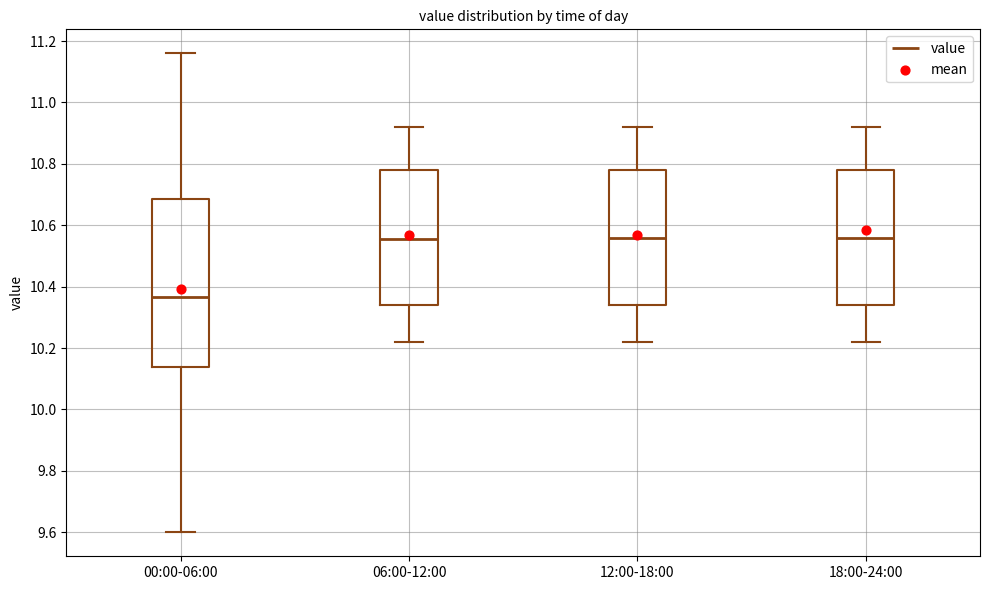

Where does the median line of the box for 06:00-12:00 sit on the y-axis? The values are not printed on the chart, so give them approximately, as read against the axis.

10.56